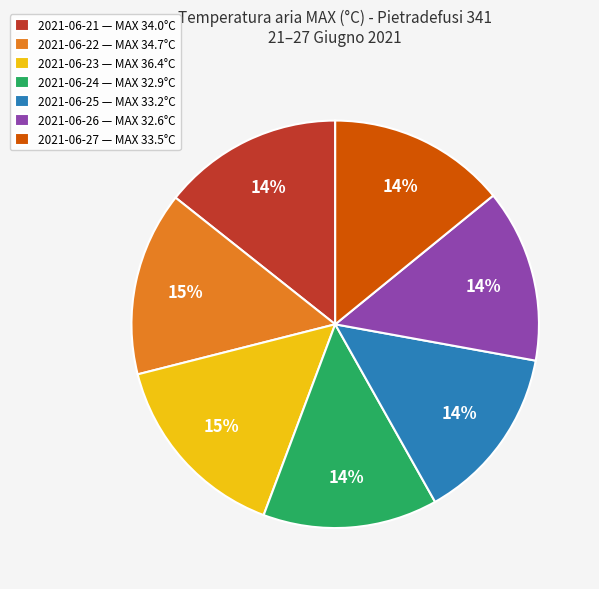

Is it true that 2021-06-22 is 4% of the pie?

False